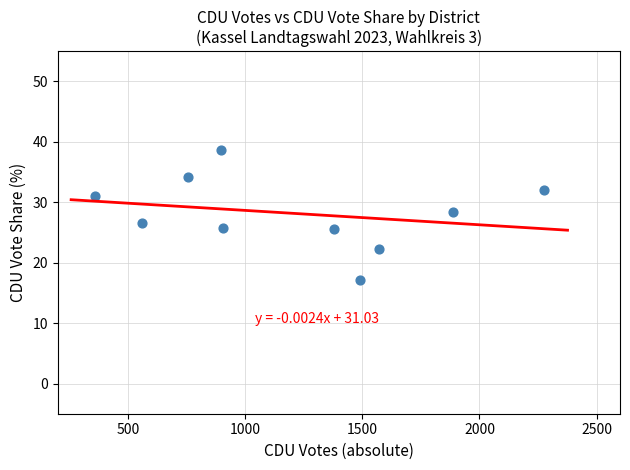

What is the average Y value?

28.2